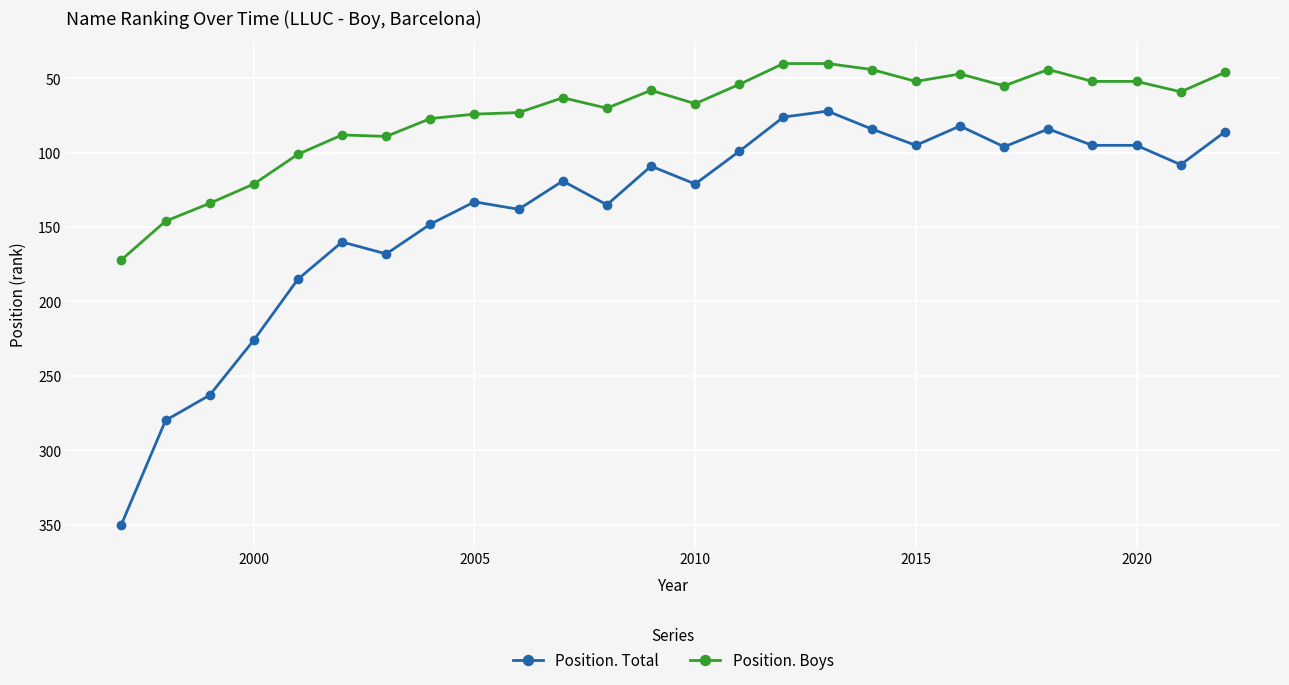

Which series has the largest range (max minus min)?

Position. Total